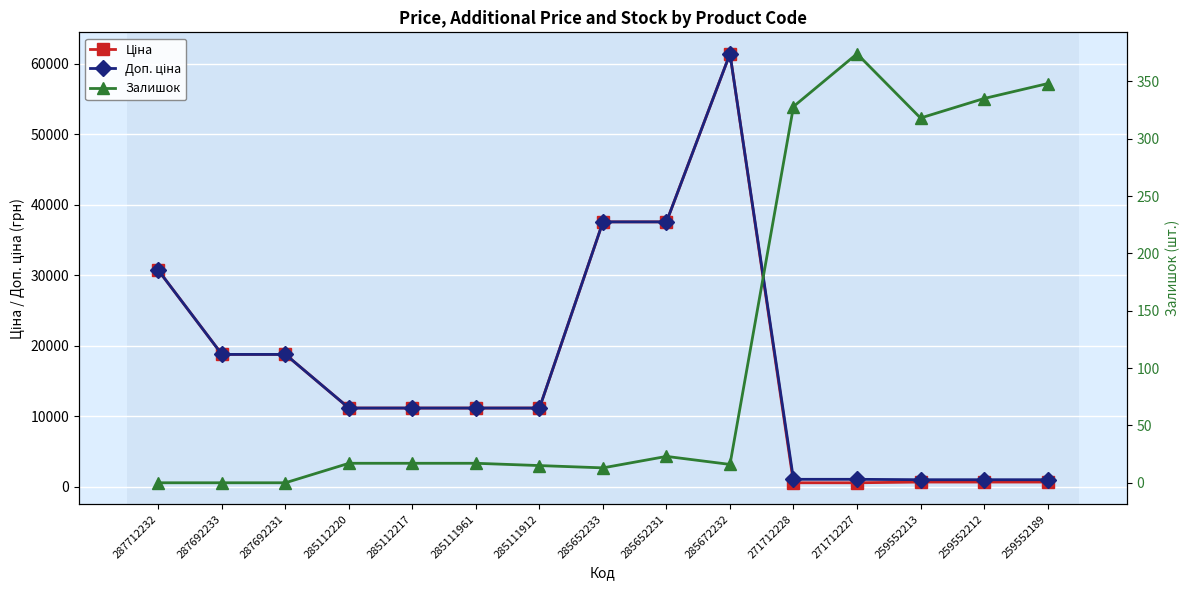

The Залишок series shows 38.8 at 285652231. True or false?

False